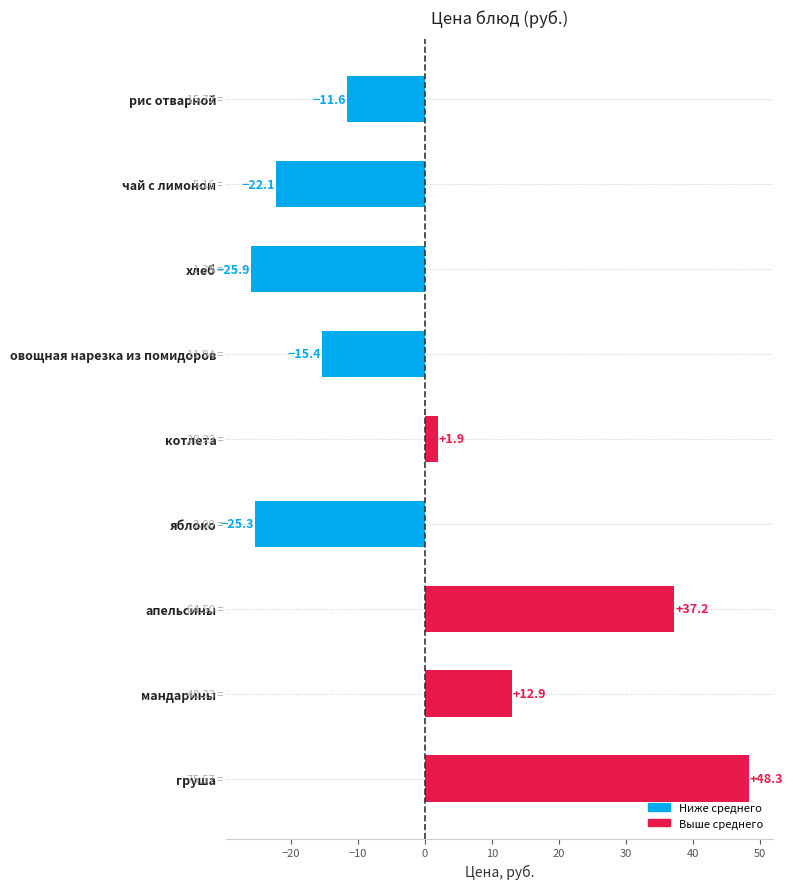

Which category has the lowest value across all series?

хлеб